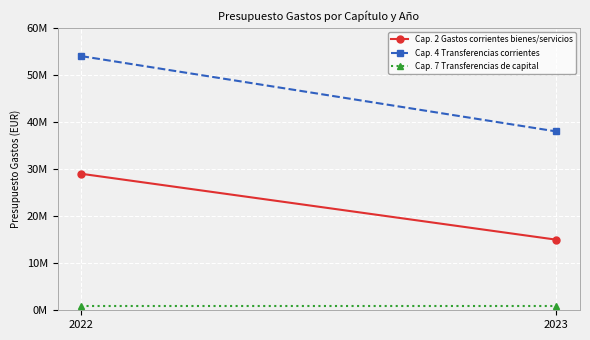

Where is Cap. 4 Transferencias corrientes nearest to the value 46000000?

2022